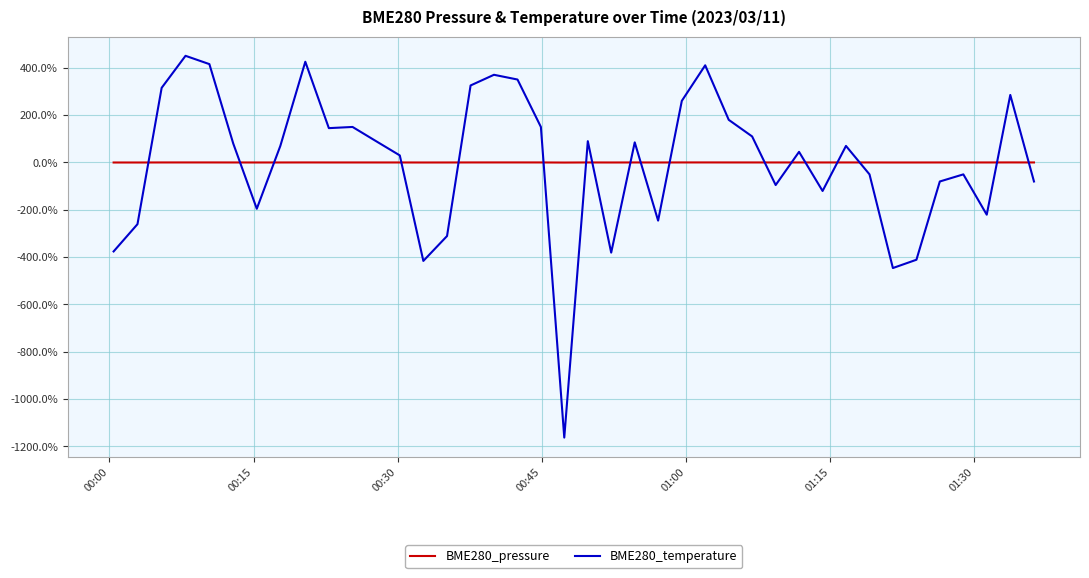

Which series has the largest range (max minus min)?

BME280_temperature